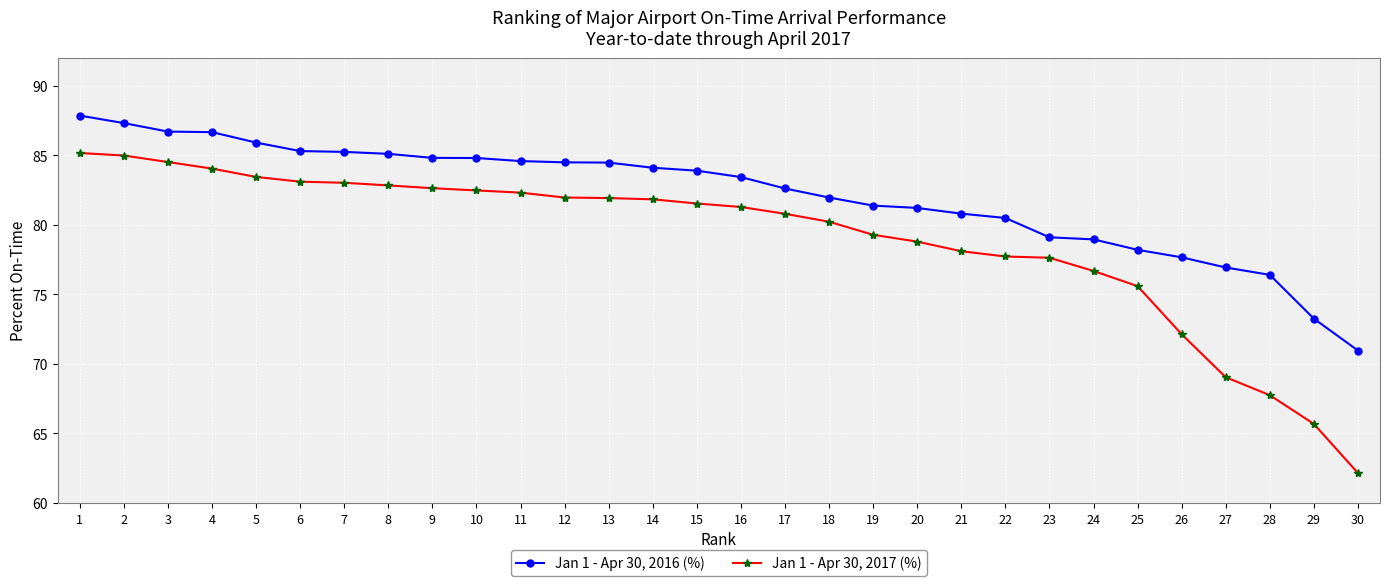

What is the average value of the Jan 1 - Apr 30, 2016 (%) series?

82.1